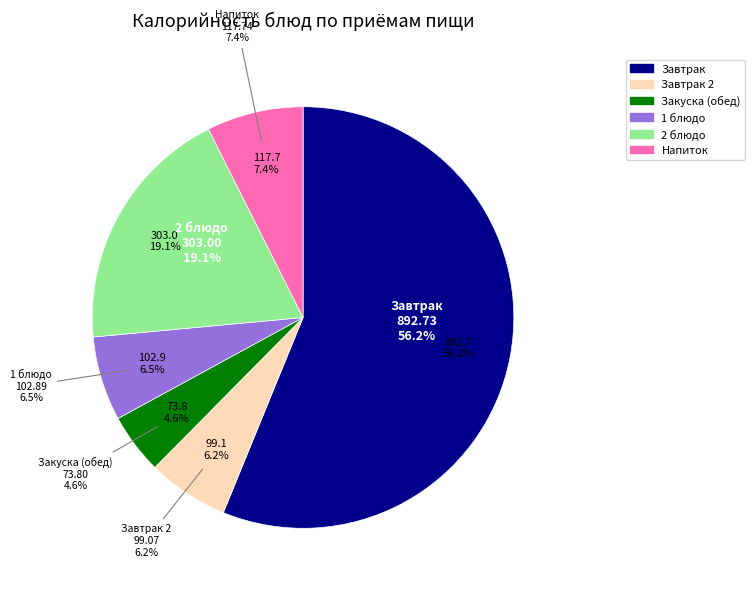

Which category has the smallest portion of the pie?

Закуска (обед)